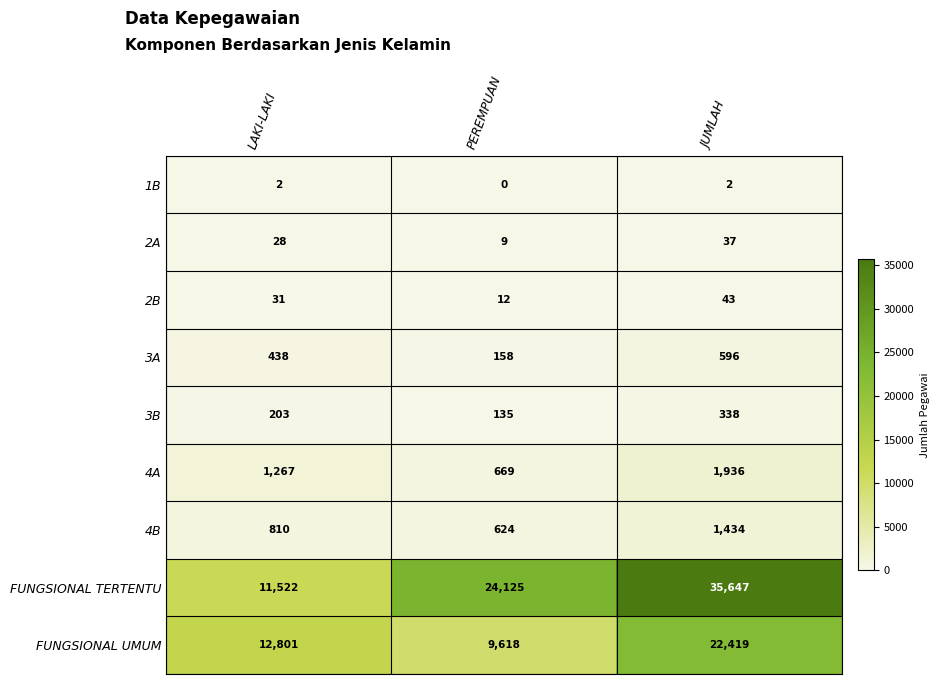

Which series has the largest total across all categories?

FUNGSIONAL TERTENTU